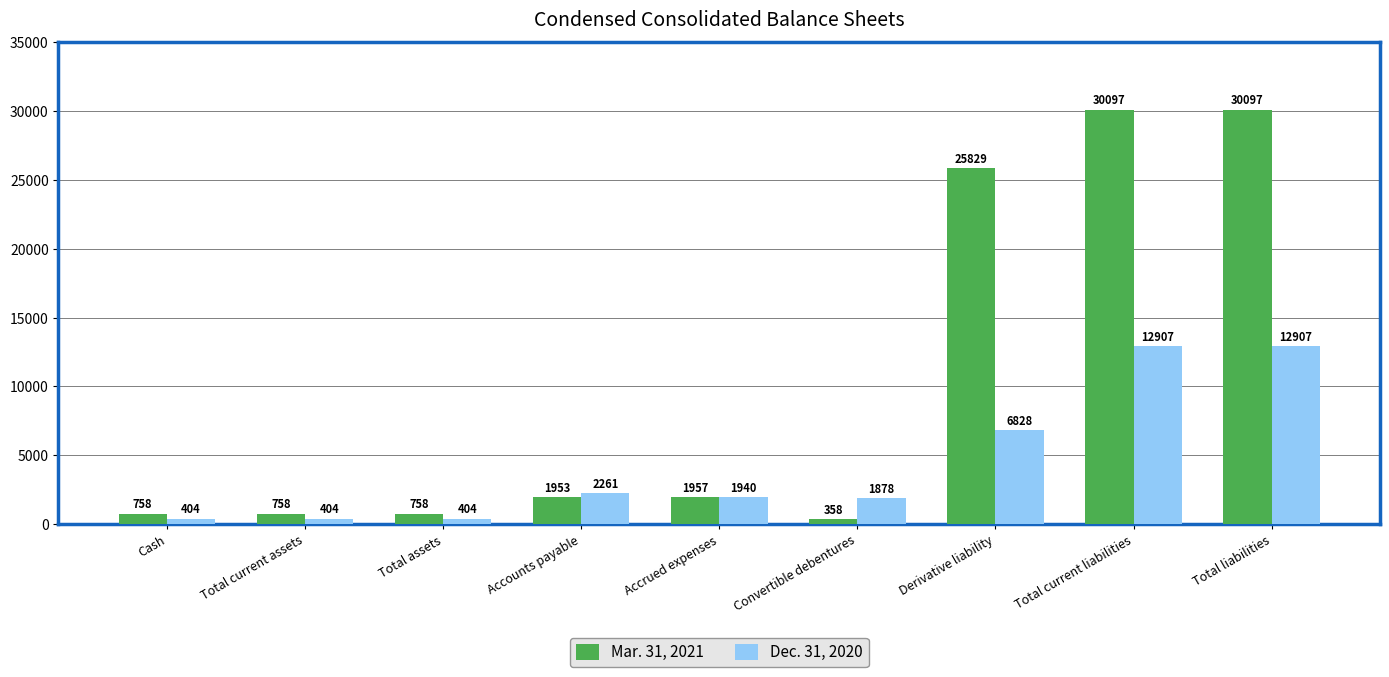

How many values in the Dec. 31, 2020 series are below 1940?

4